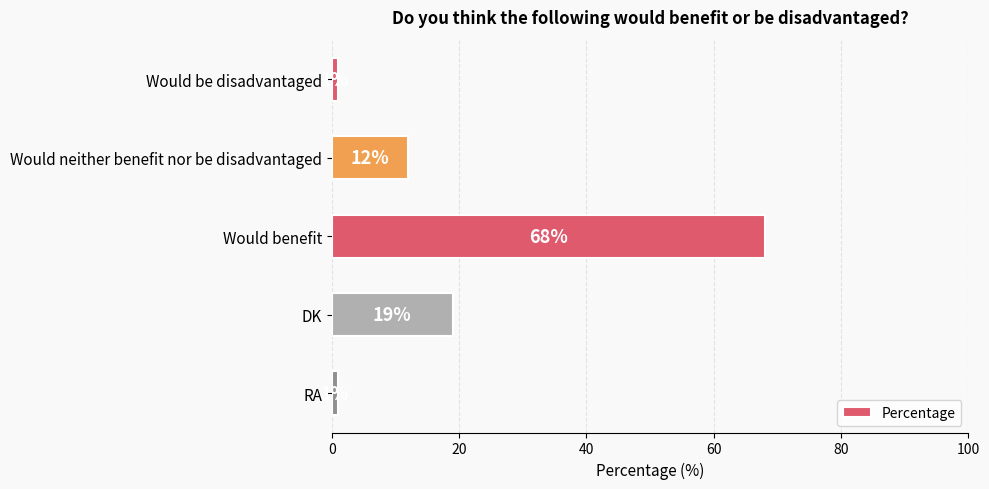

What is the sum of all values?

101